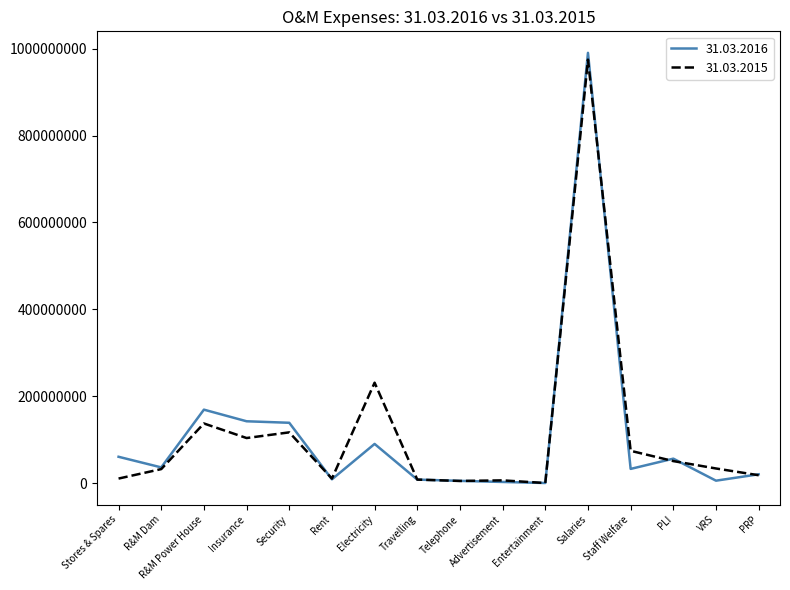

Which series has the widest spread of values?

31.03.2016